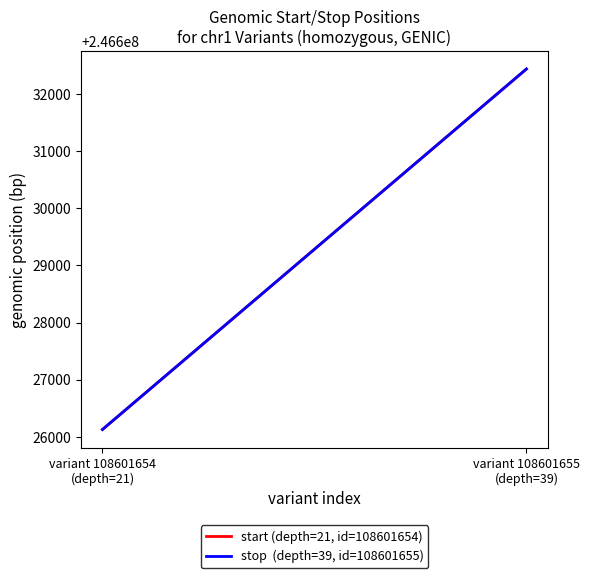

Reading left to right, what are all the values shown in this chart?

start (depth=21, id=108601654): 246626129	246632435
stop  (depth=39, id=108601655): 246626130	246632435